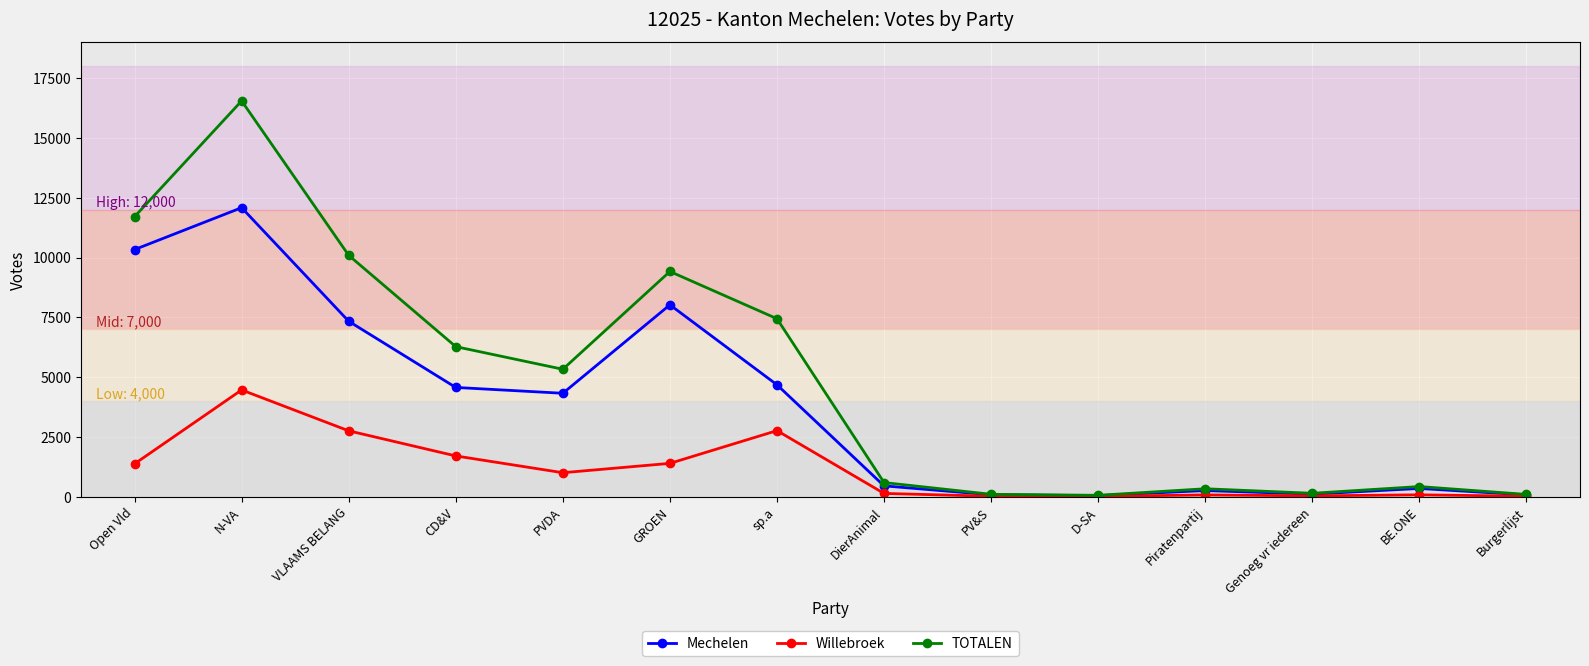

True or false: Mechelen has more than 0 interior local peaks.

True